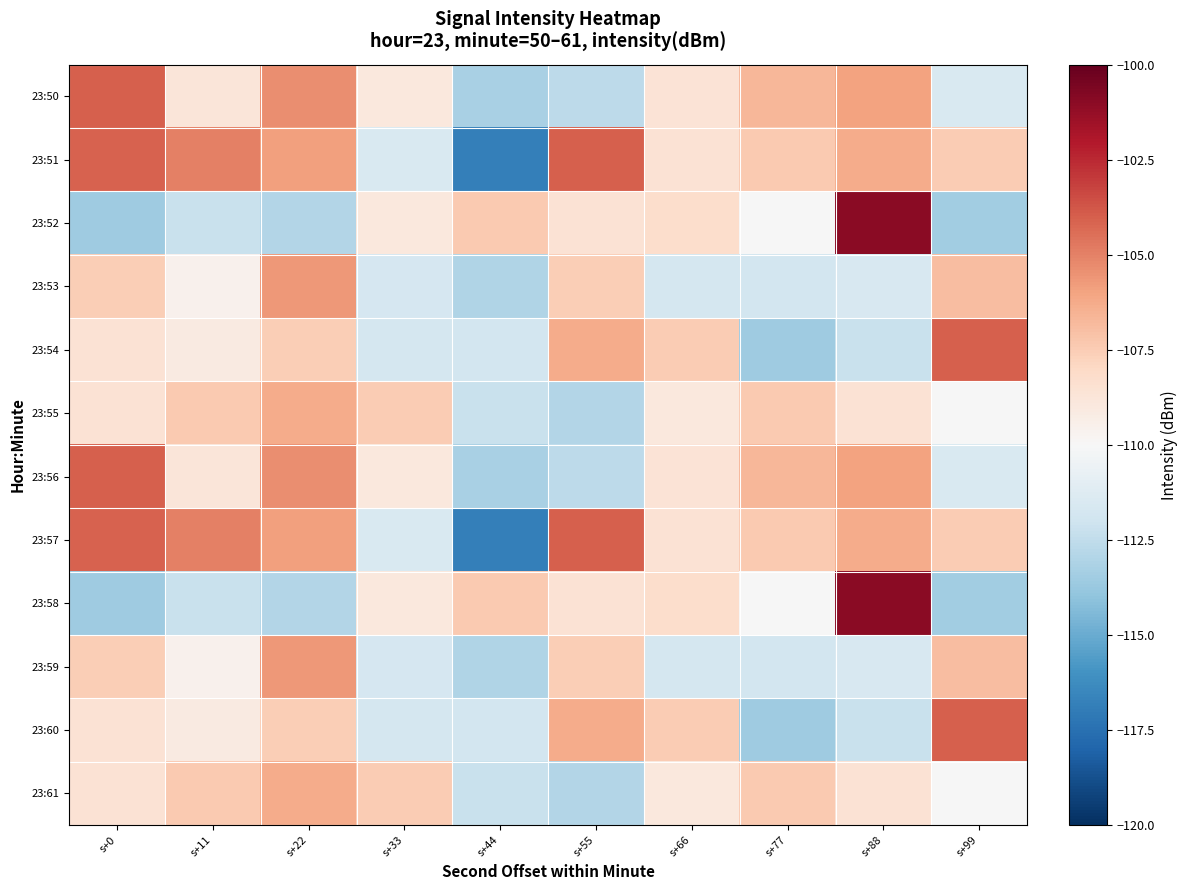

Rank the series by their maximum value, from lowest to highest.

23:55, 23:61, 23:53, 23:59, 23:51, 23:54, 23:57, 23:60, 23:50, 23:56, 23:52, 23:58